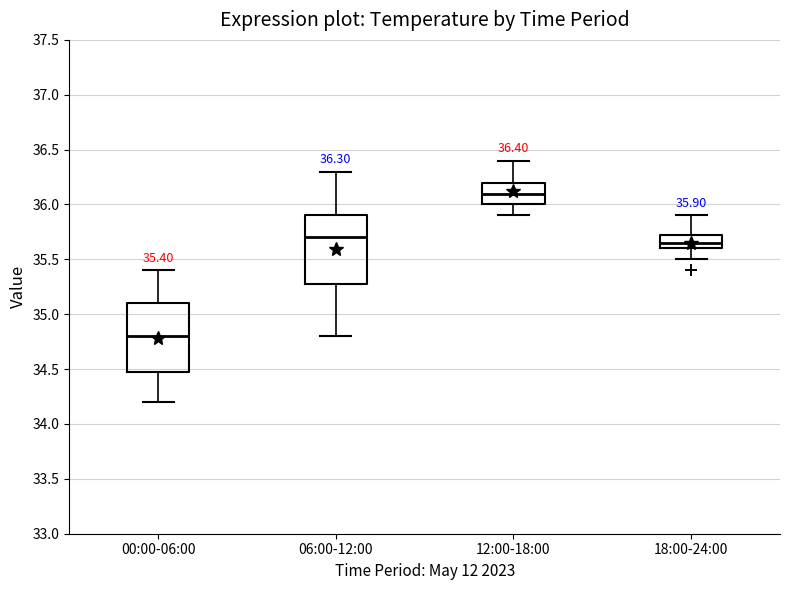

Which box has the lowest median line?

00:00-06:00